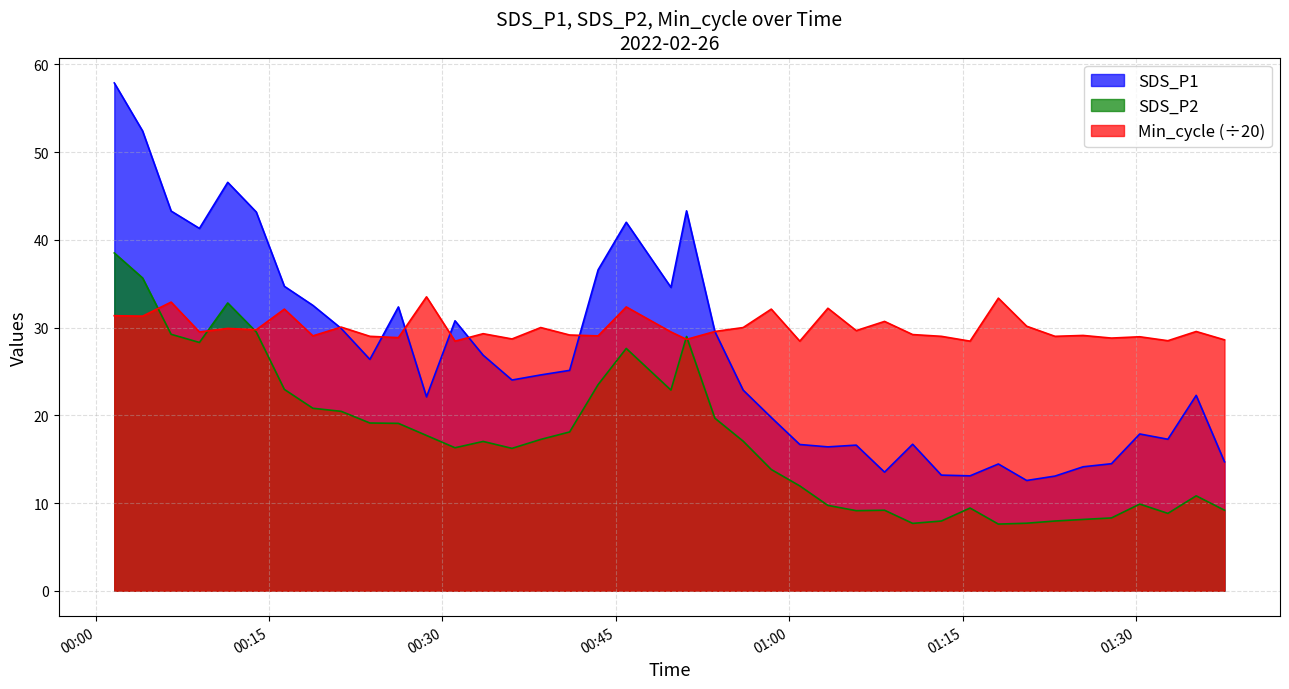

Does the chart have visible grid lines?

Yes